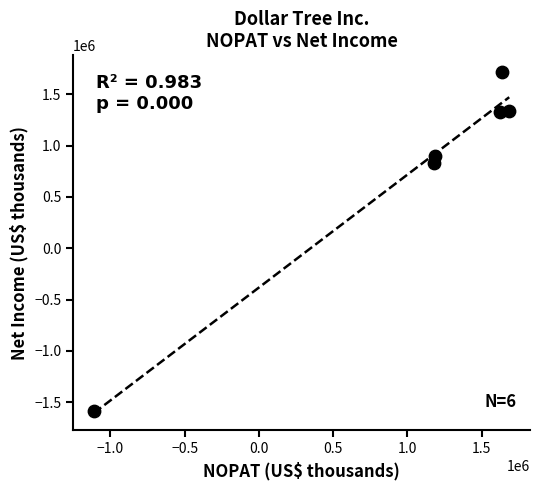

What Y value in the scatter plot is closest to 61750?

827000